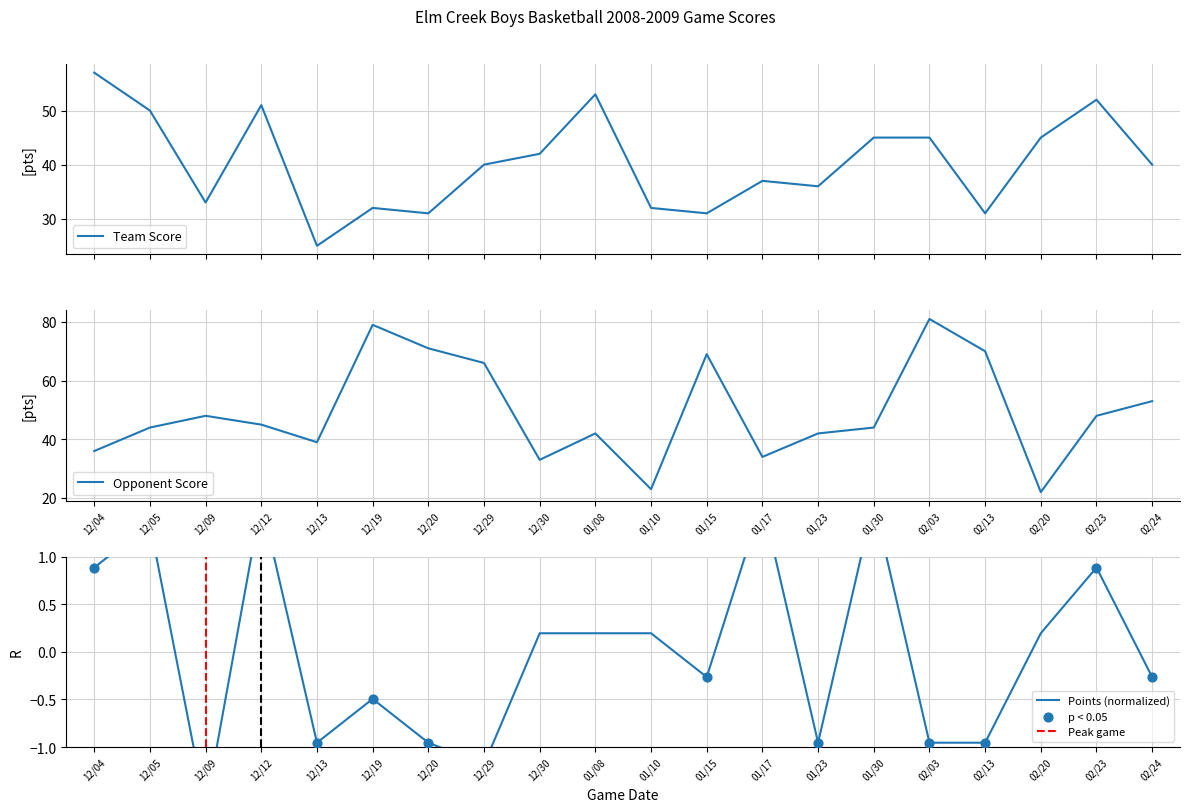

At which category is the sum across all series the highest?

02/03